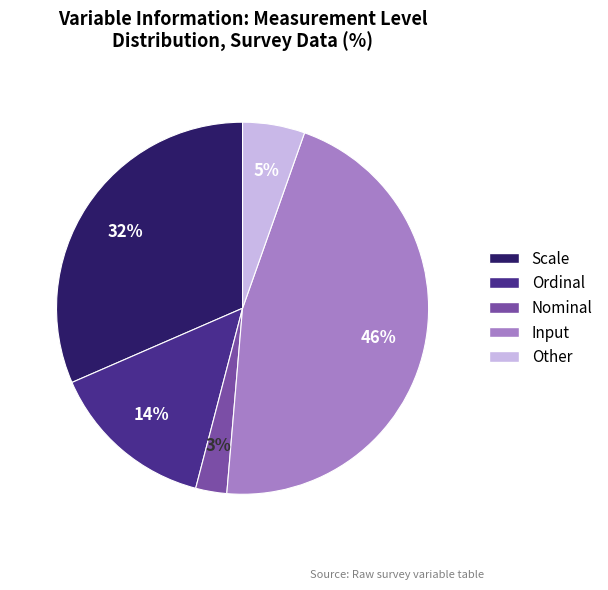

True or false: Other accounts for 5% of the total.

True